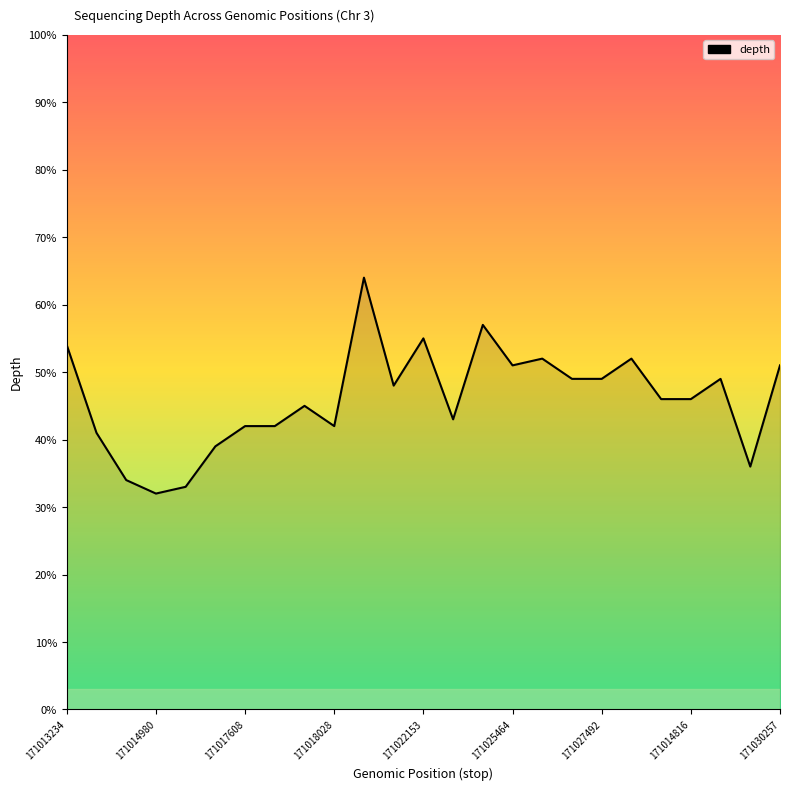

What is the minimum value shown in the chart?

32